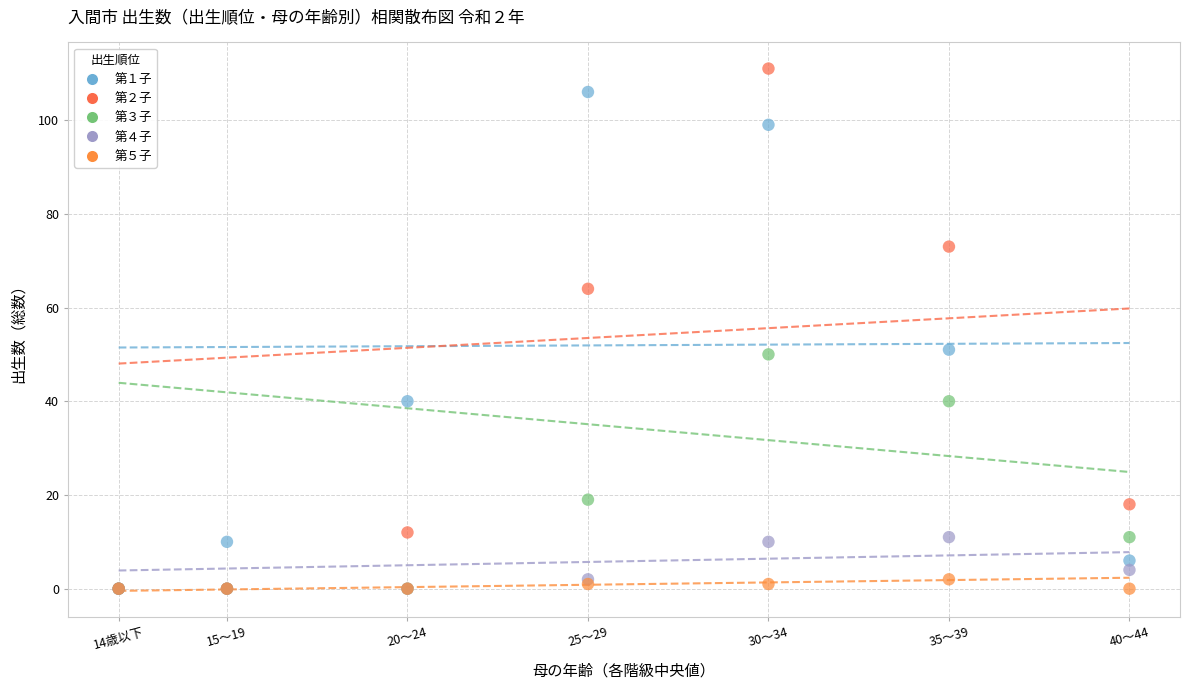

What are all the series names shown in the legend?

第１子, 第２子, 第３子, 第４子, 第５子